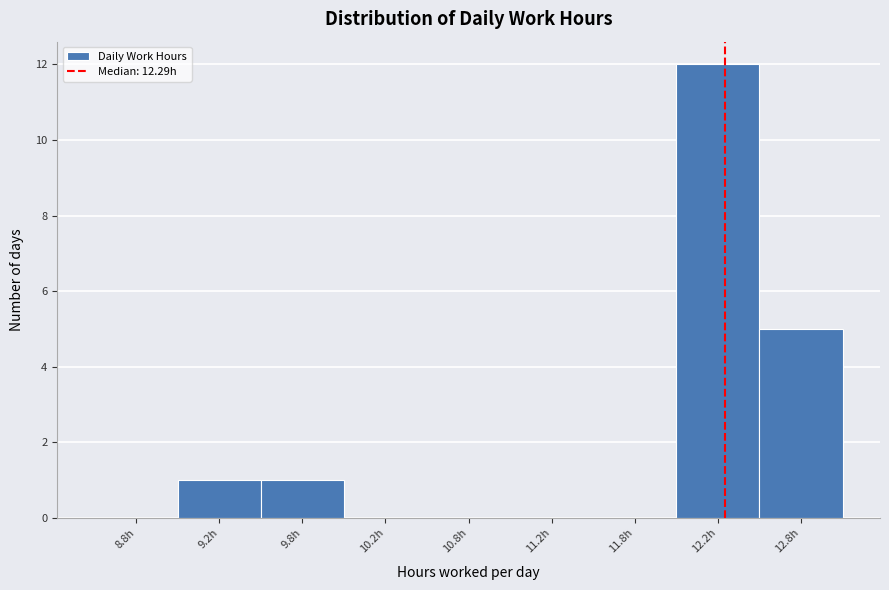

Reading left to right, transcribe all the data shown in this chart.

8.8h=0	9.2h=1	9.8h=1	10.2h=0	10.8h=0	11.2h=0	11.8h=0	12.2h=12	12.8h=5